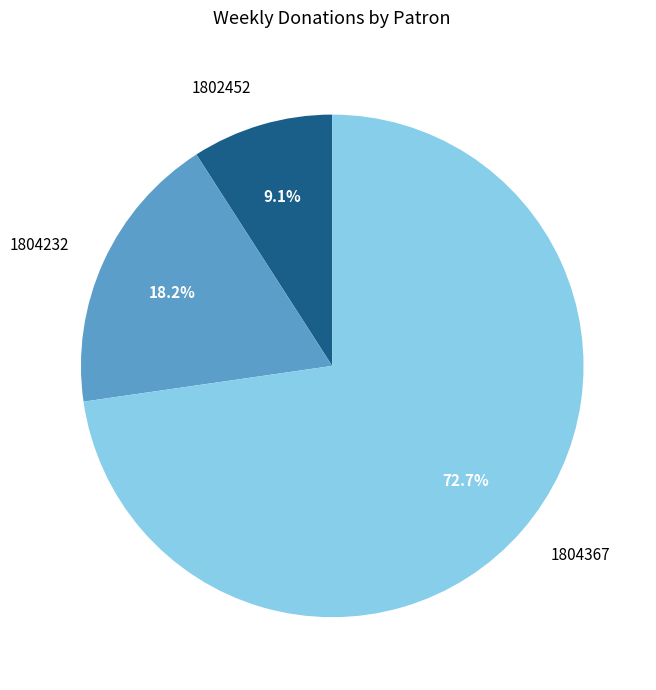

Combined, do 1804367 and 1802452 account for over 50%?

Yes